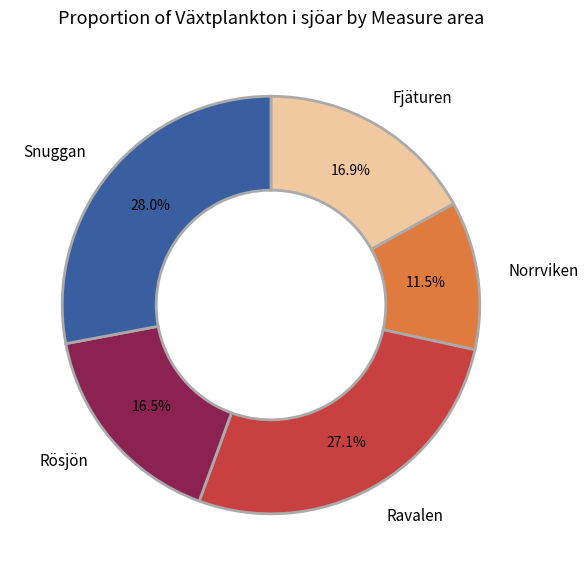

What portion of the pie excludes Ravalen?

72.9%